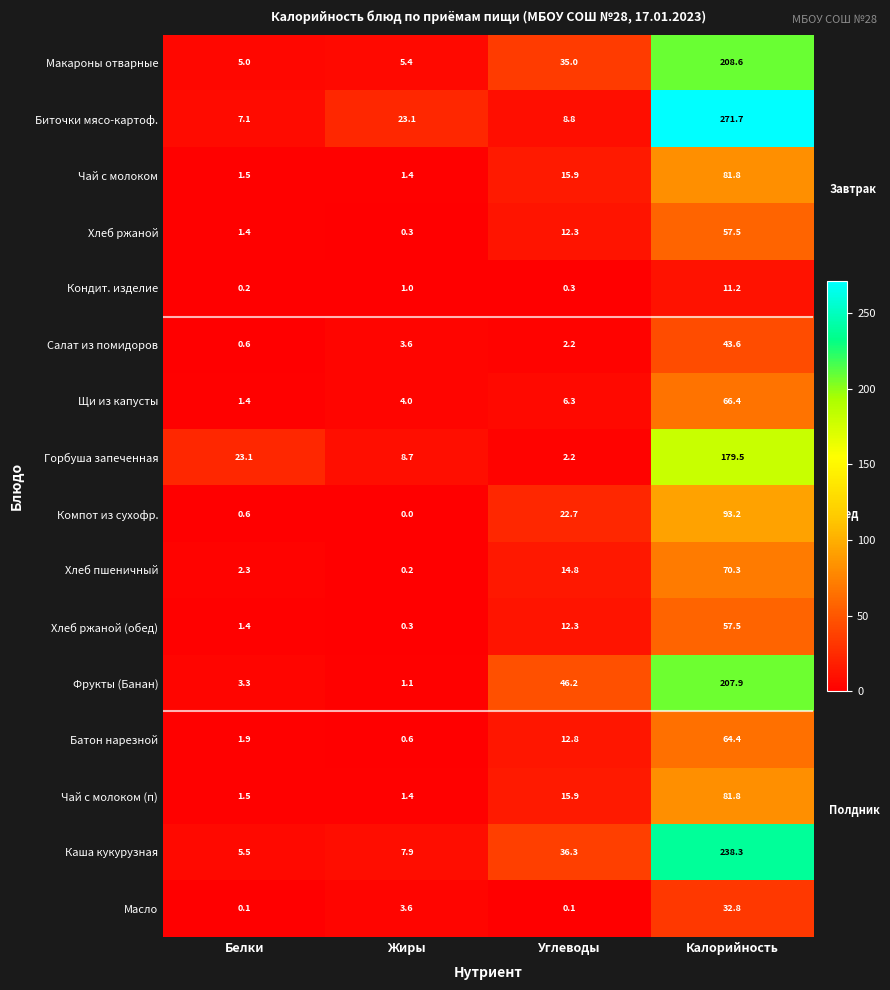

Which label corresponds to the largest value in the chart?

Калорийность